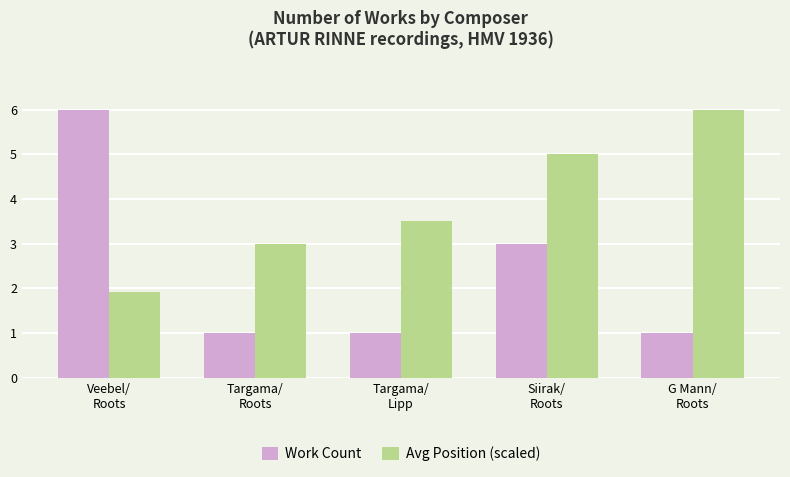

Which series has the largest range (max minus min)?

Work Count